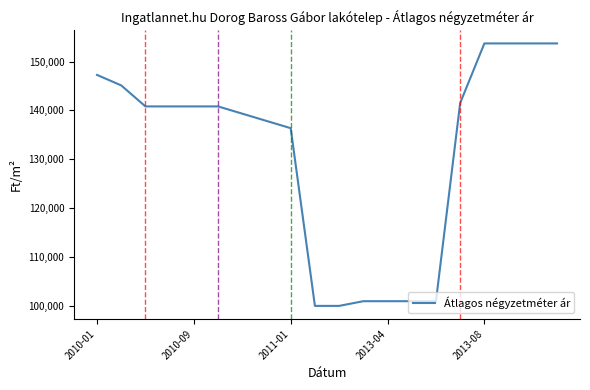

What is the average value?

131467